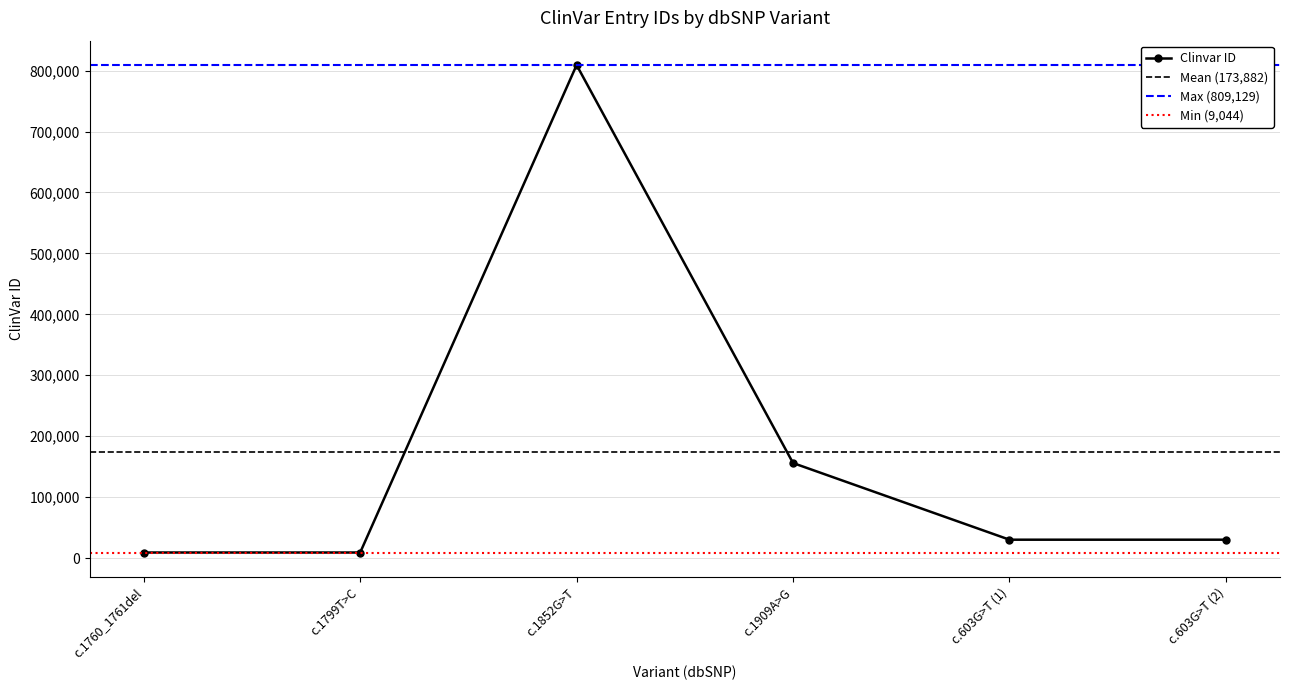

Where is Clinvar ID nearest to the value 409086?

c.1909A>G